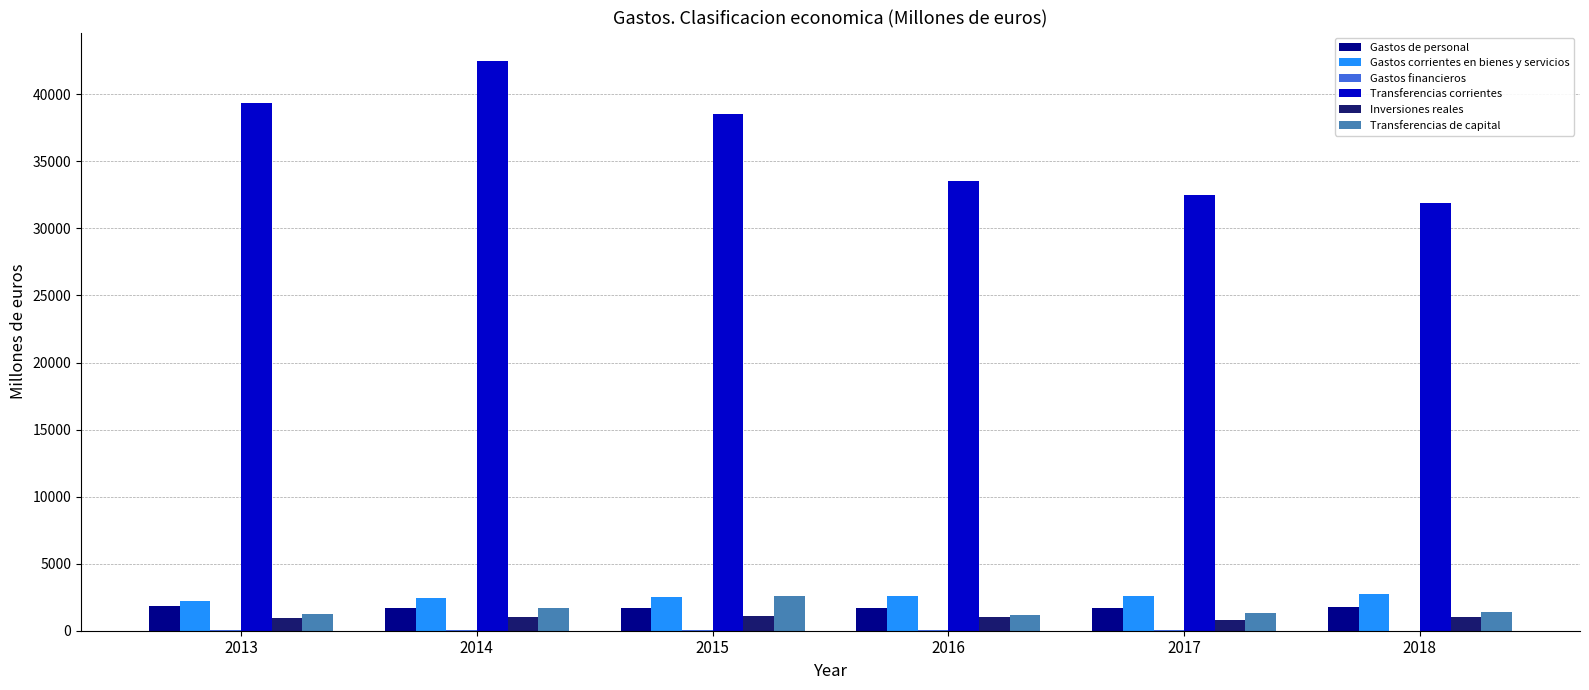

What is the sum of all Gastos de personal values?

10358.6